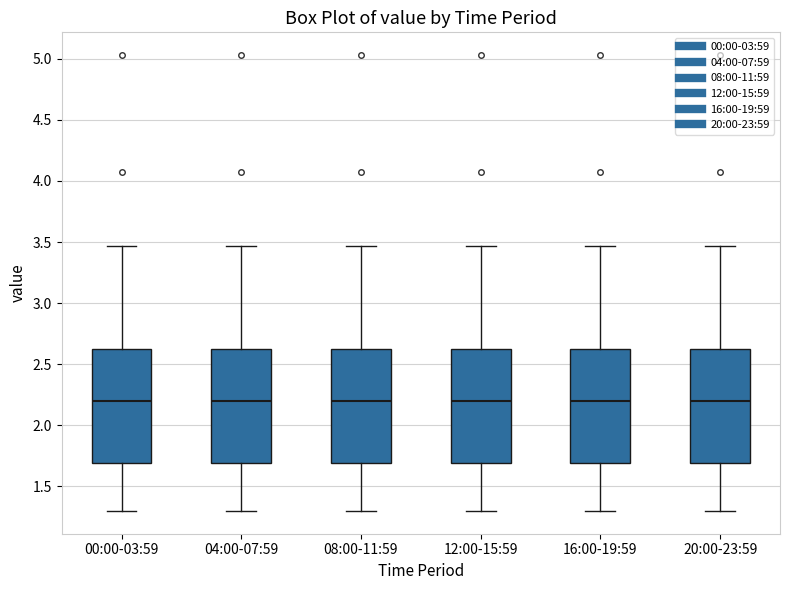

Reading left to right, read every box against the y-axis: the position of its median line, the range the box covers, and the ends of its whiskers. The values are not printed on the chart, so give them approximately, as read against the axis.

00:00-03:59: median 2.20, box 1.70 to 2.65, whiskers 1.30 to 3.45
04:00-07:59: median 2.20, box 1.70 to 2.65, whiskers 1.30 to 3.45
08:00-11:59: median 2.20, box 1.70 to 2.65, whiskers 1.30 to 3.45
12:00-15:59: median 2.20, box 1.70 to 2.65, whiskers 1.30 to 3.45
16:00-19:59: median 2.20, box 1.70 to 2.65, whiskers 1.30 to 3.45
20:00-23:59: median 2.20, box 1.70 to 2.65, whiskers 1.30 to 3.45